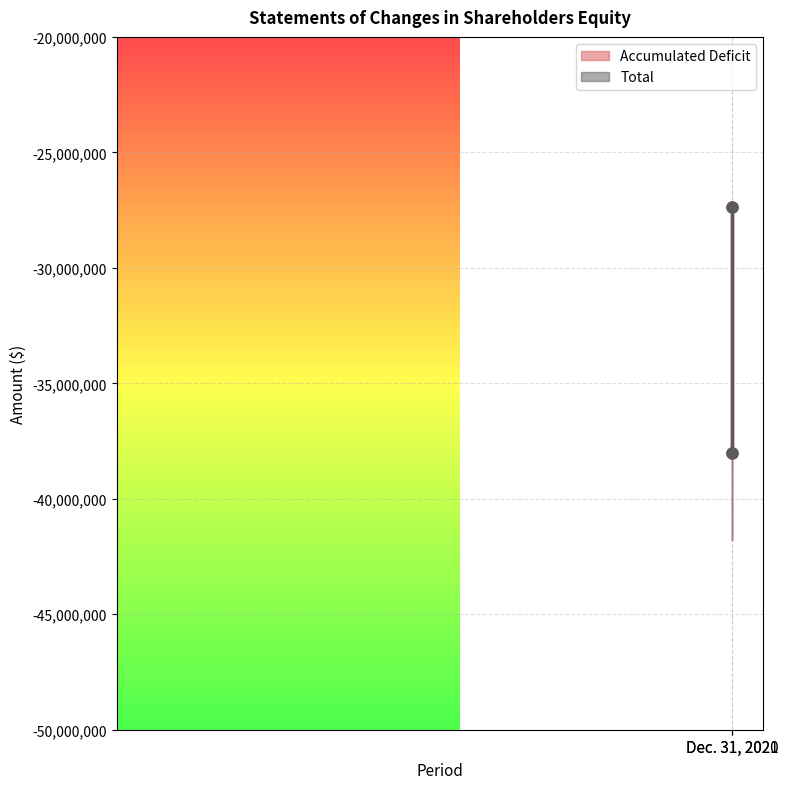

What is the maximum value for Accumulated Deficit?

-27384009